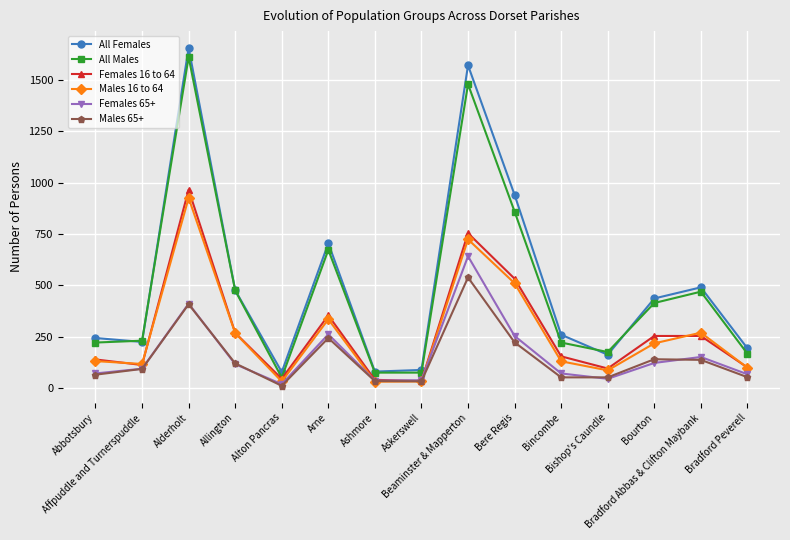

Is this an area chart (filled region under the line)?

No